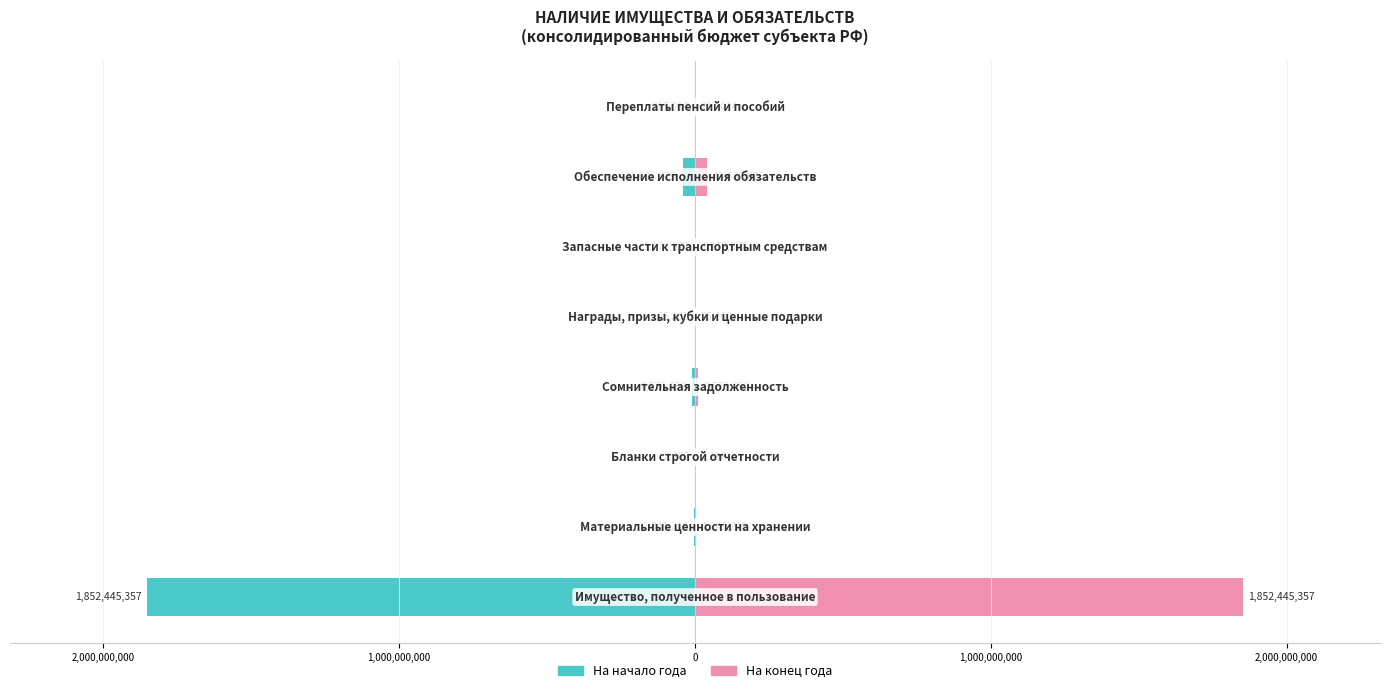

What is the highest value of the На конец года series?

1852445356.6